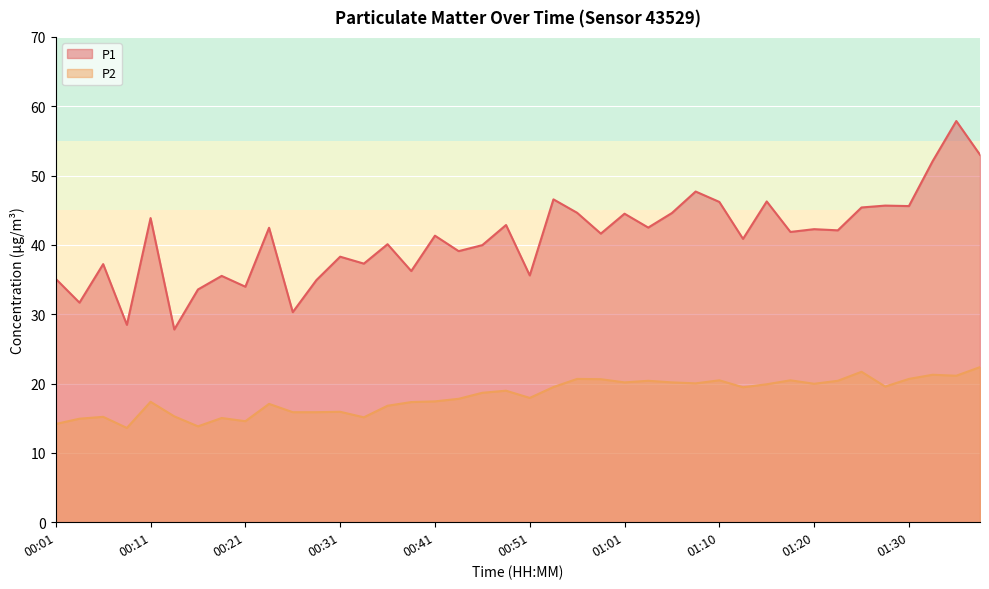

In P1, how many points are lower than both neighbors (excluding endpoints)?

15